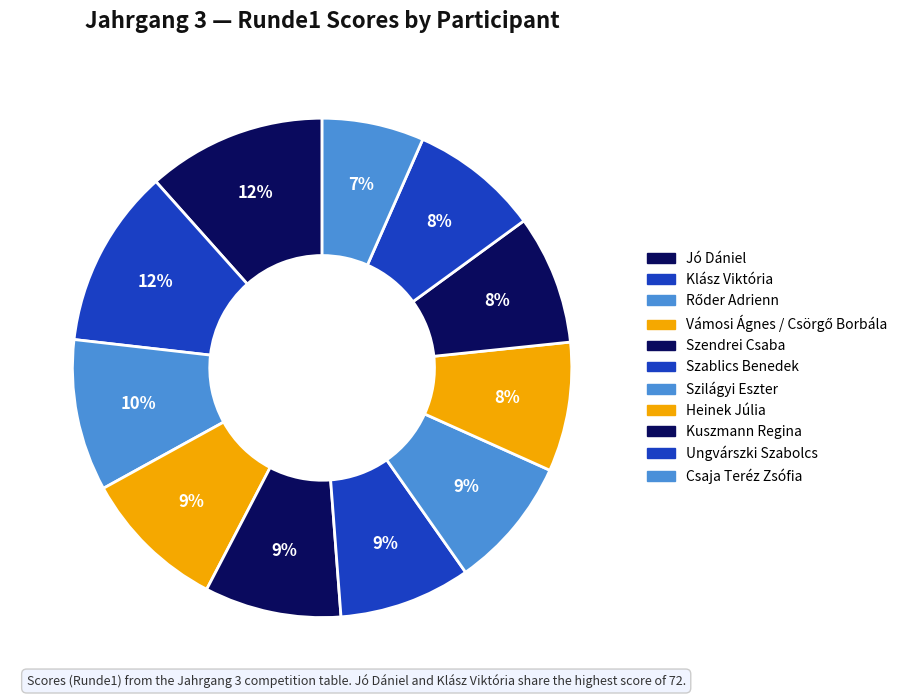

True or false: Rőder Adrienn accounts for 10% of the total.

True